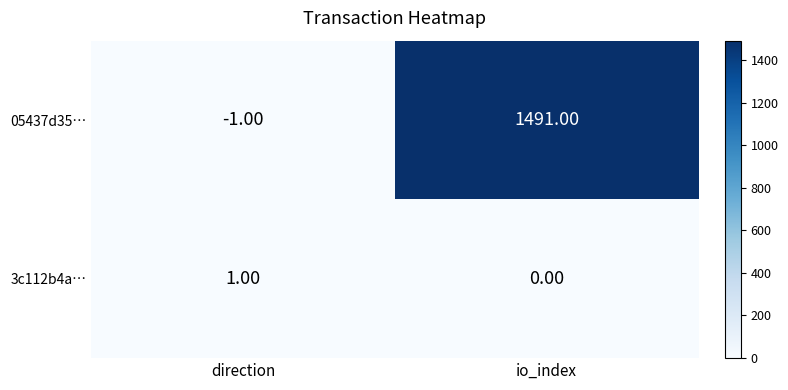

At direction, list the series in order from smallest to largest.

05437d35…, 3c112b4a…